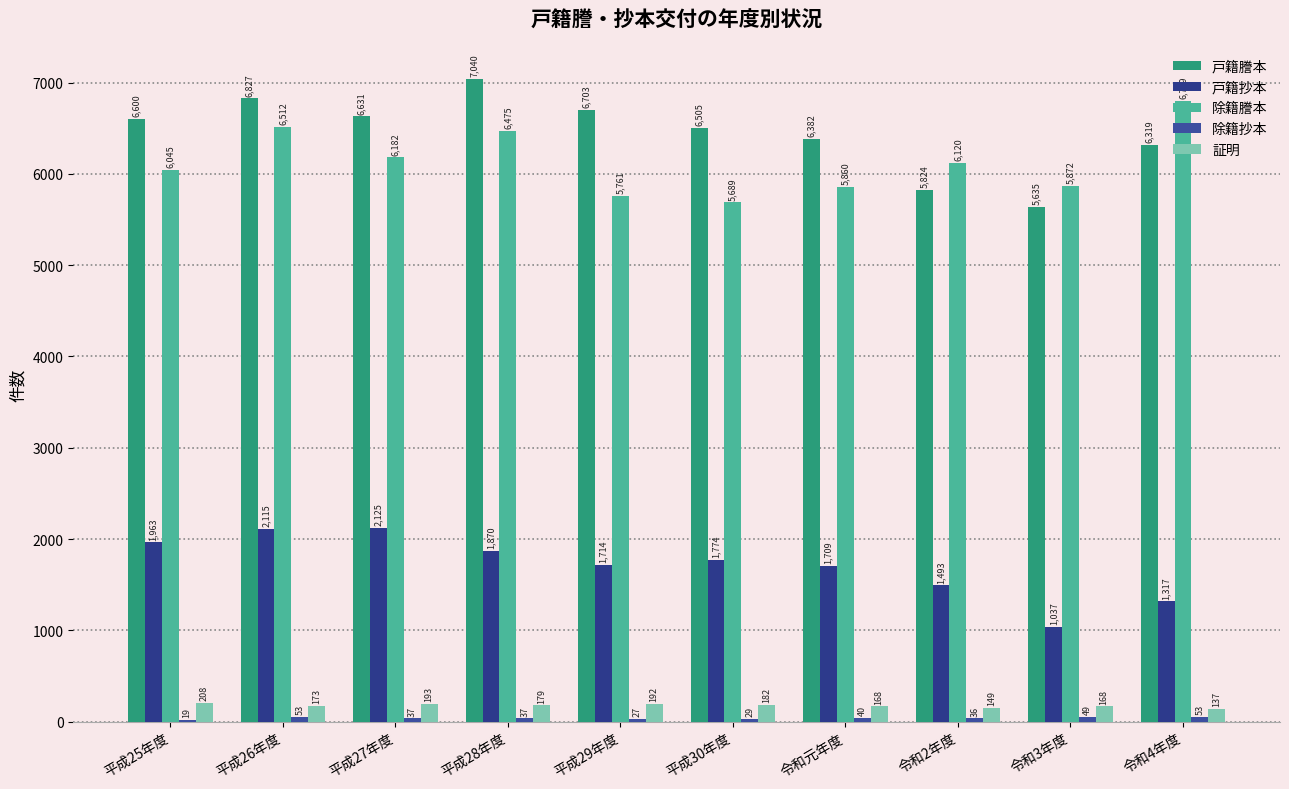

How many groups of bars are there?

10